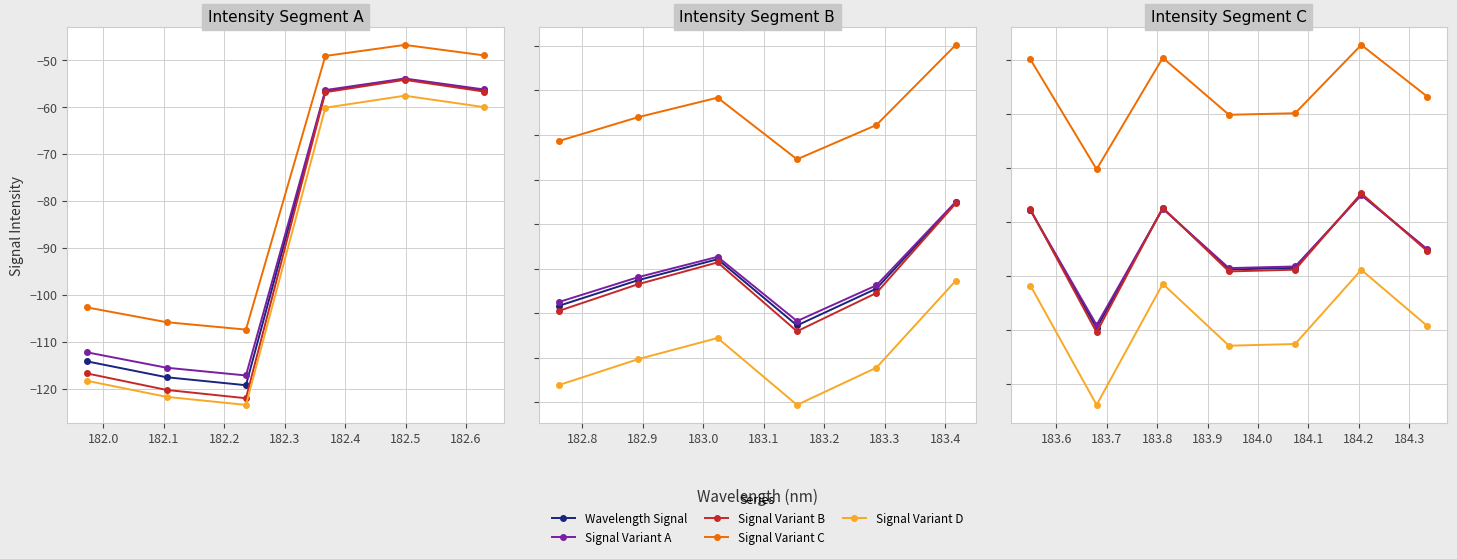

How many lines are shown in the chart?

5